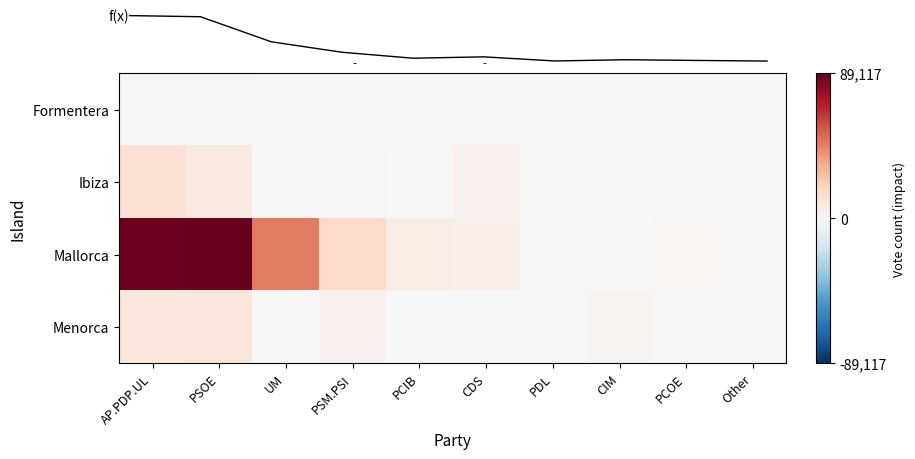

What is the greatest value displayed?

89117